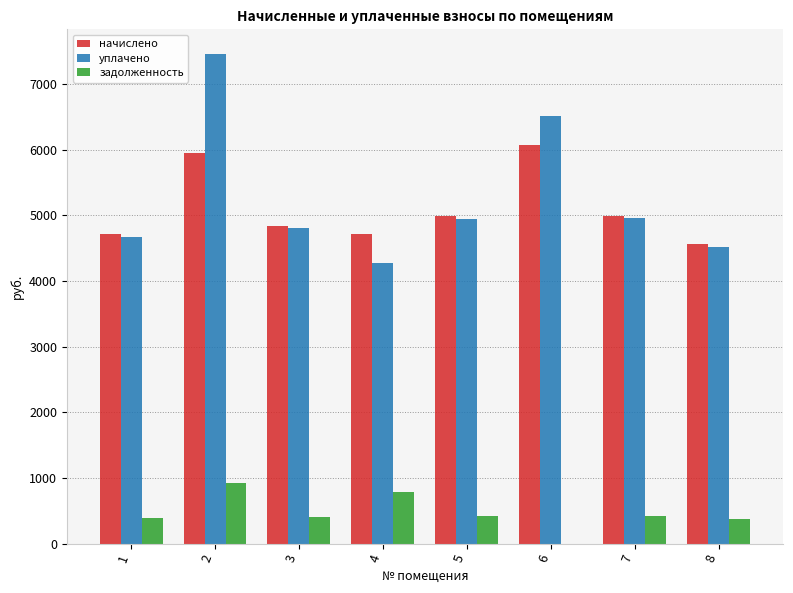

At which category is the sum across all series the highest?

2